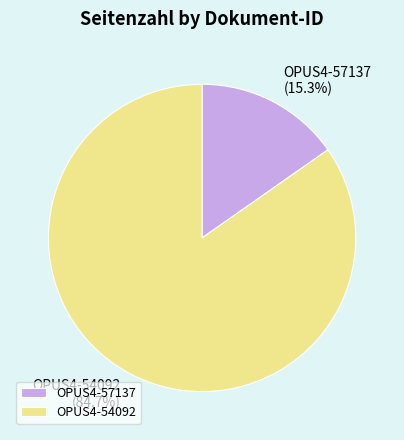

To the nearest percent, what portion does OPUS4-57137 represent?

15%